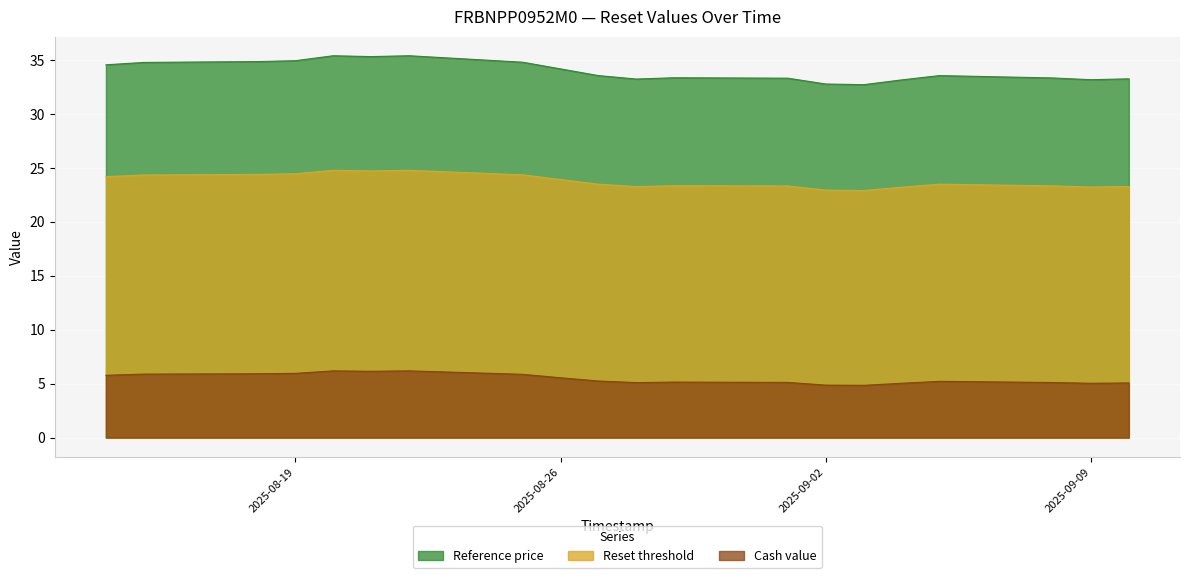

In Reference price, how many points are lower than both neighbors (excluding endpoints)?

4